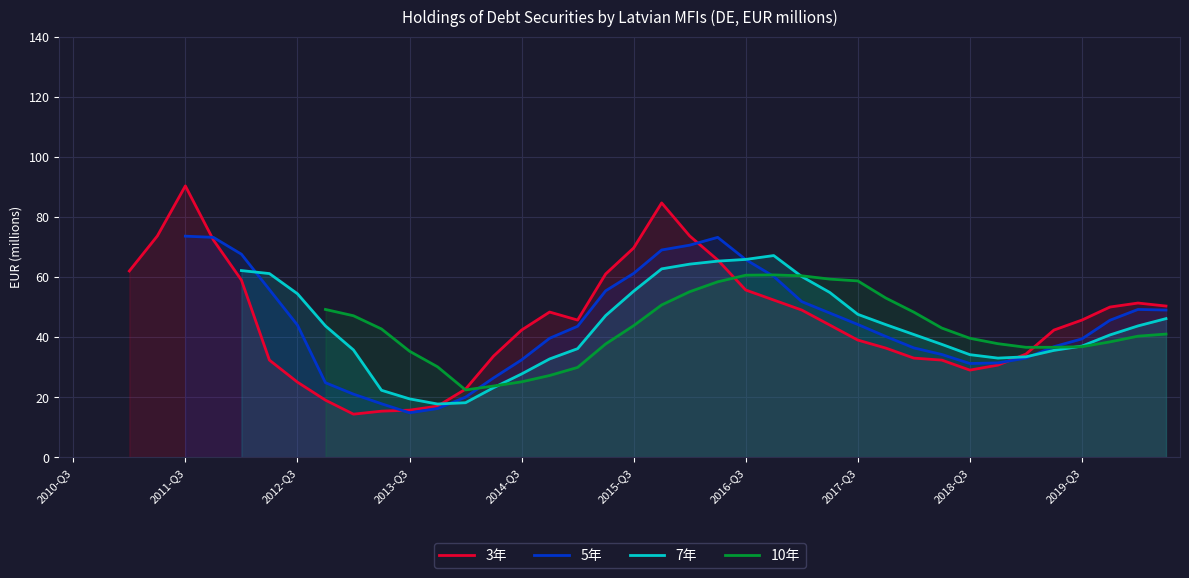

How many data points in 5年 are above 48?

14